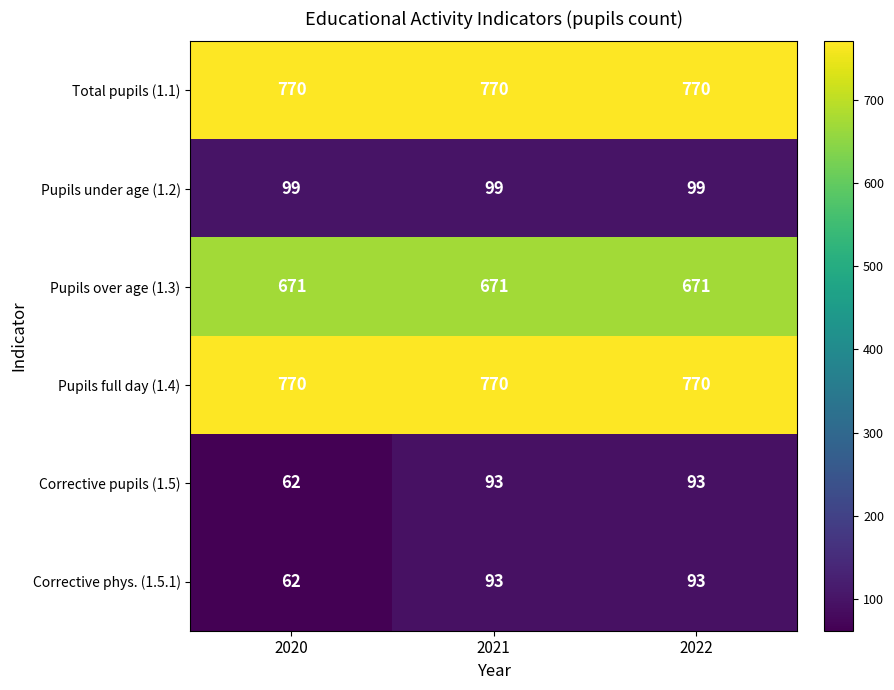

What is the greatest value displayed?

770